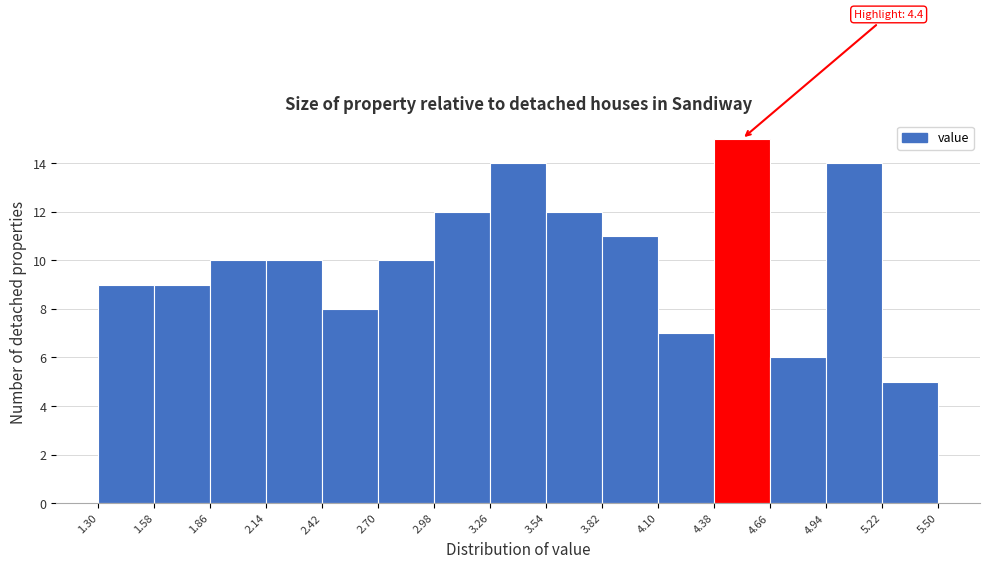

Over which range of the x-axis is the bar tallest?

4.38 to 4.66